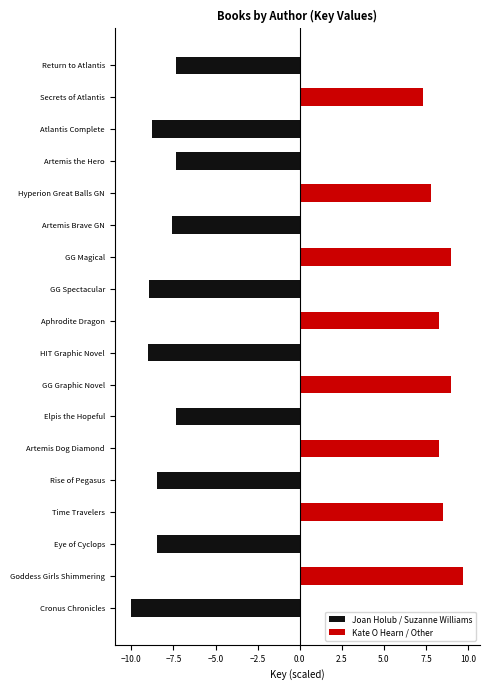

The value of Joan Holub / Suzanne Williams at Eye of Cyclops is -8.5. True or false?

True